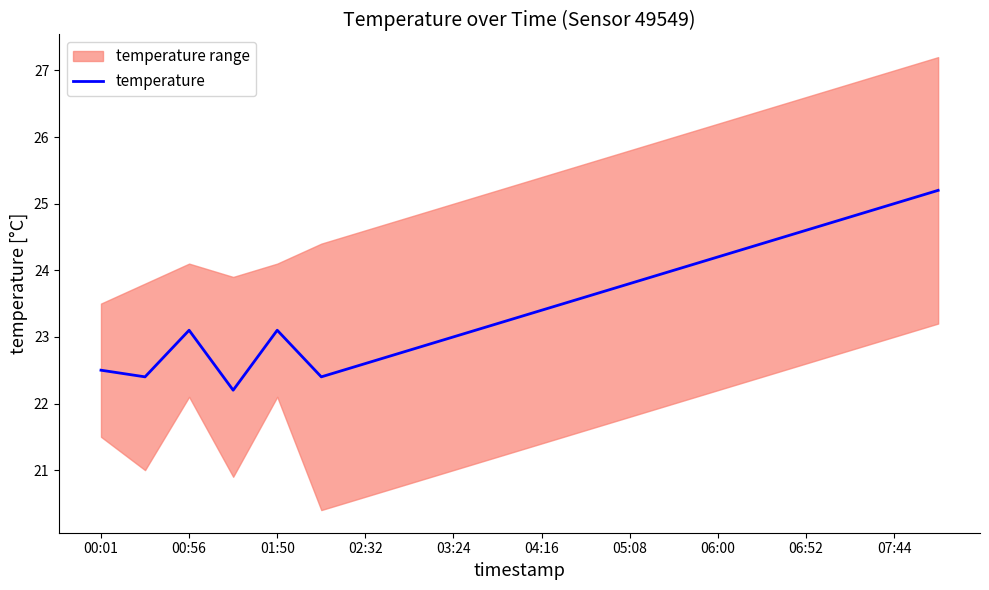

The value of temperature at 00:56 is 7.6. True or false?

False